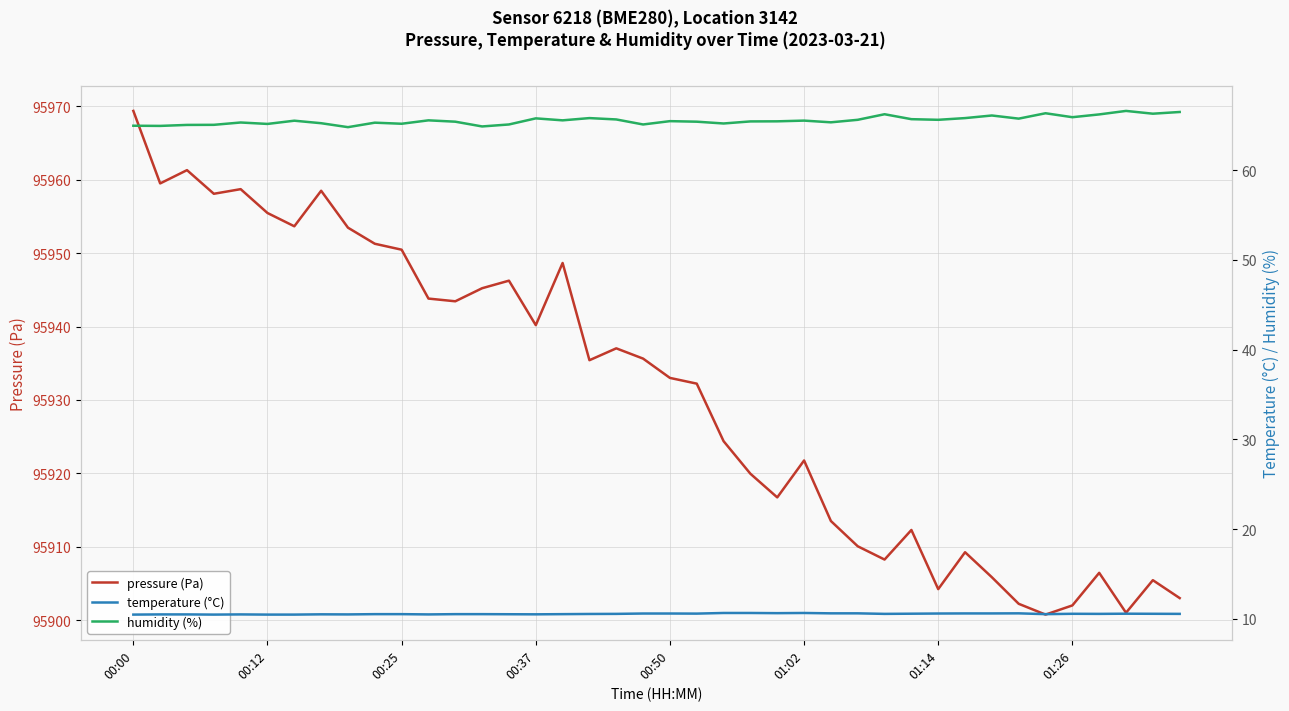

Reading left to right, what are all the values shown in this chart?

pressure (Pa): 95969.4	95959.5	95961.3	95958.1	95958.7	95955.5	95953.7	95958.5	95953.5	95951.3	95950.5	95943.8	95943.4	95945.2	95946.2	95940.2	95948.7	95935.4	95937.0	95935.6	95933.0	95932.2	95924.4	95919.9	95916.7	95921.8	95913.5	95910.1	95908.2	95912.3	95904.2	95909.2	95905.8	95902.2	95900.8	95902.0	95906.4	95901.0	95905.4	95903.0
temperature (°C): 10.5	10.5	10.5	10.5	10.5	10.5	10.5	10.5	10.5	10.5	10.5	10.5	10.5	10.5	10.5	10.5	10.5	10.6	10.6	10.6	10.6	10.6	10.7	10.7	10.7	10.7	10.6	10.6	10.6	10.6	10.6	10.6	10.6	10.6	10.5	10.6	10.6	10.6	10.6	10.6
humidity (%): 65.0	64.9	65.0	65.0	65.3	65.2	65.5	65.2	64.8	65.3	65.2	65.5	65.4	64.9	65.1	65.8	65.5	65.8	65.7	65.1	65.5	65.4	65.2	65.4	65.4	65.5	65.3	65.6	66.2	65.7	65.6	65.8	66.1	65.7	66.3	65.9	66.2	66.6	66.3	66.5